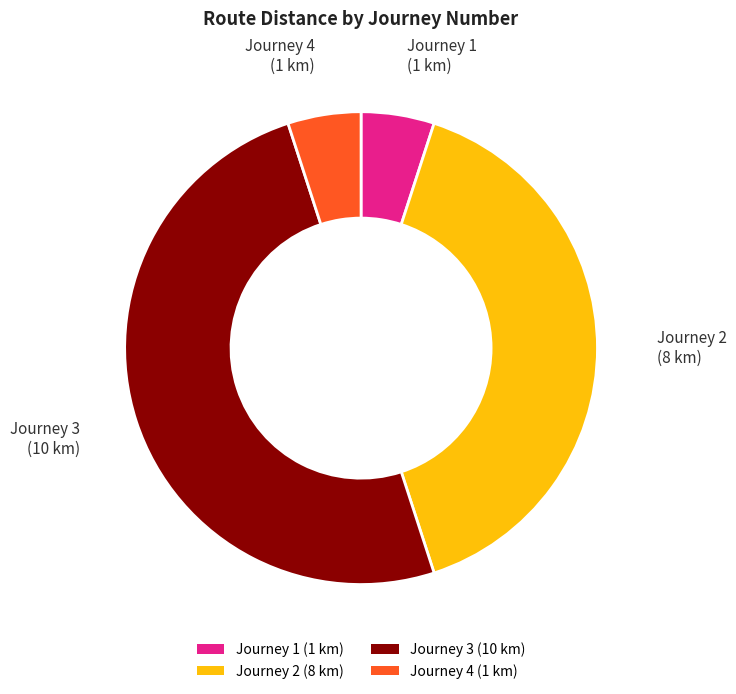

How many slices are in this pie chart?

4